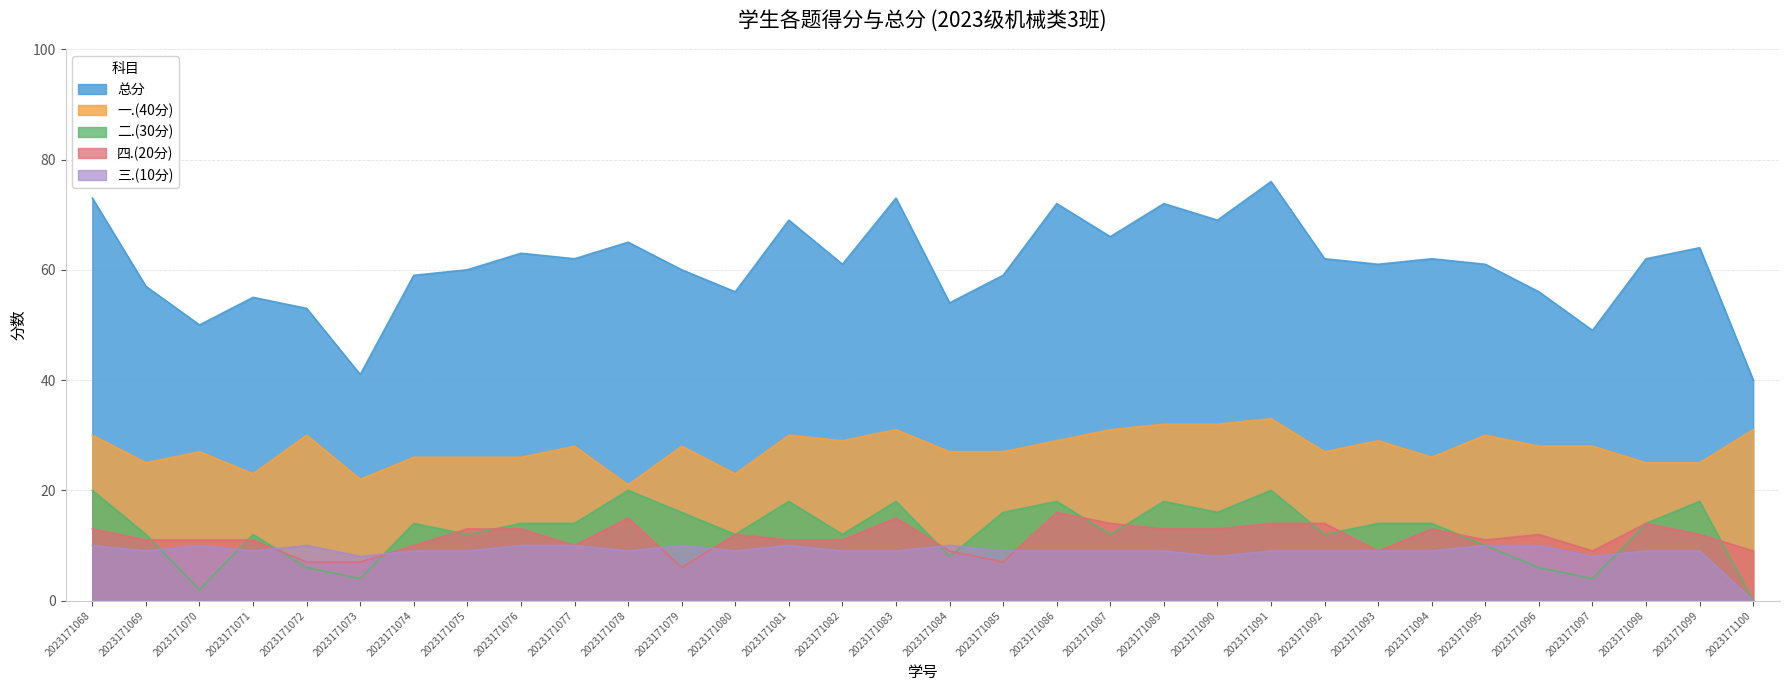

What is the value of the 二.(30分) point at the 16th from the left?

18